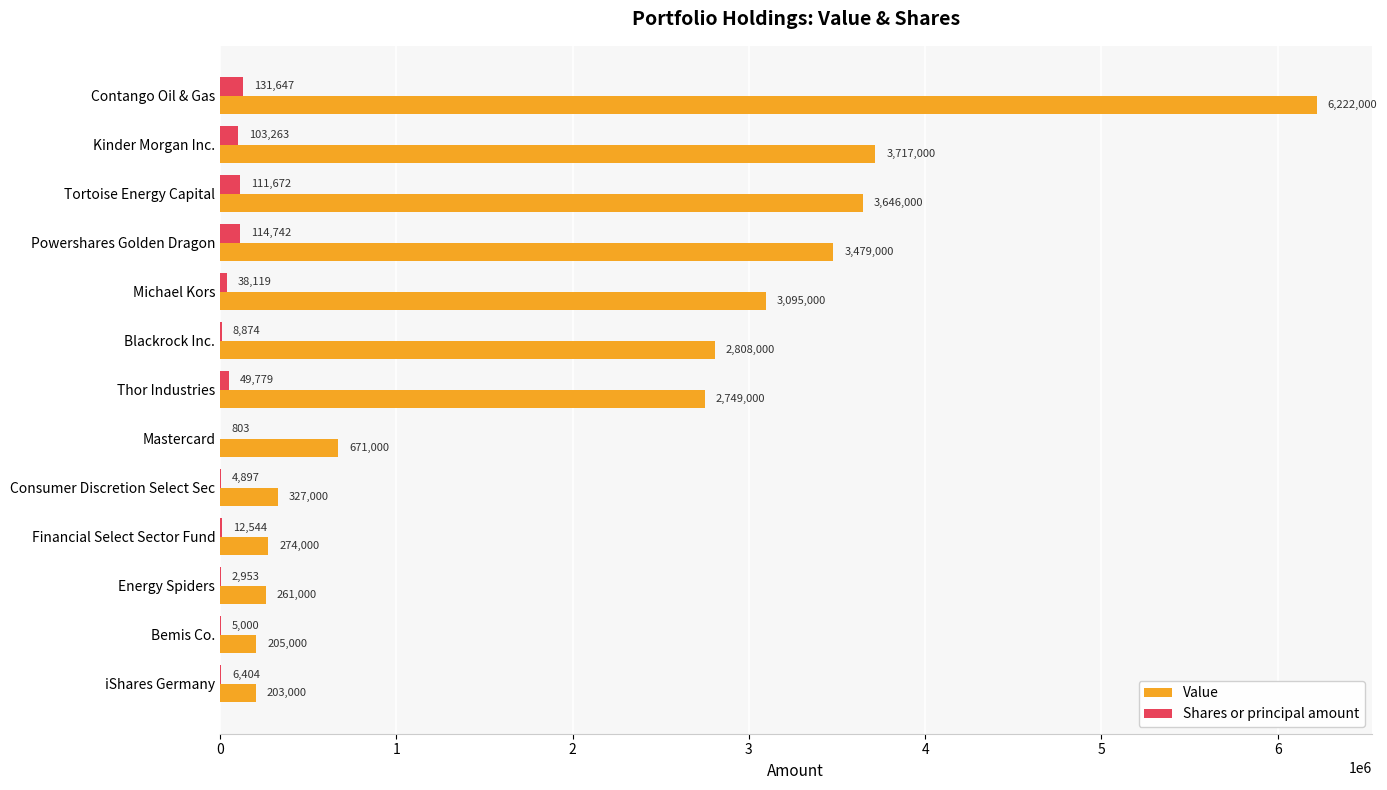

What value does the Shares or principal amount series have at Mastercard, to the nearest 50?

800